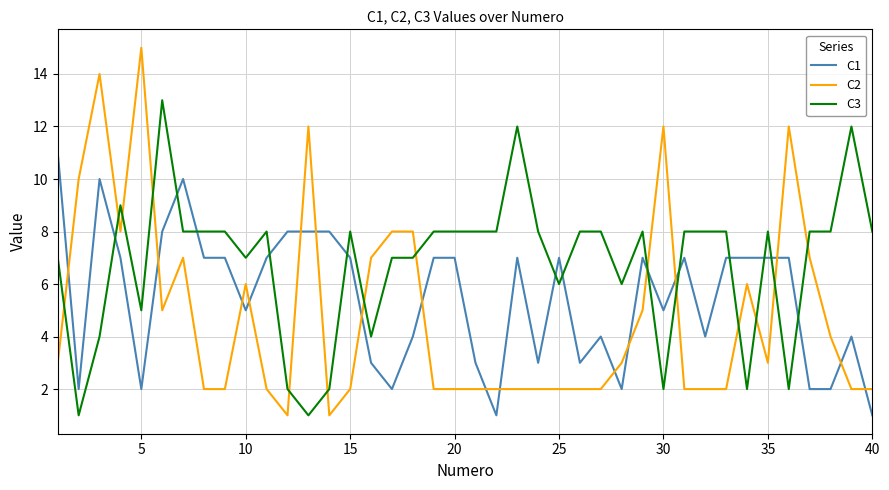

Rank the series by their average value, from lowest to highest.

C2, C1, C3